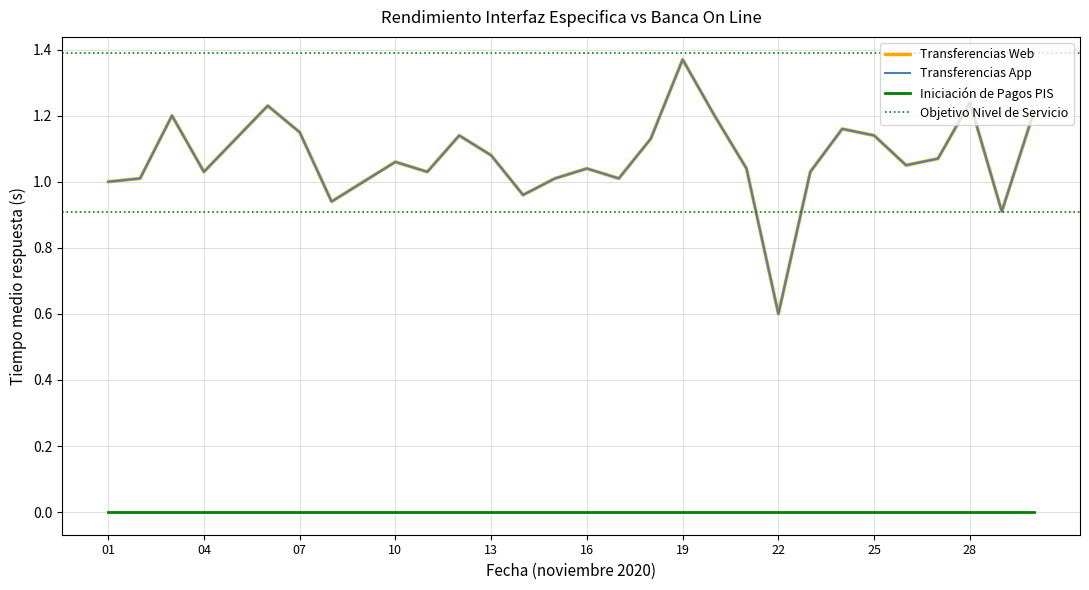

What is the difference between the second highest and second lowest values in the Transferencias Web series?

0.3